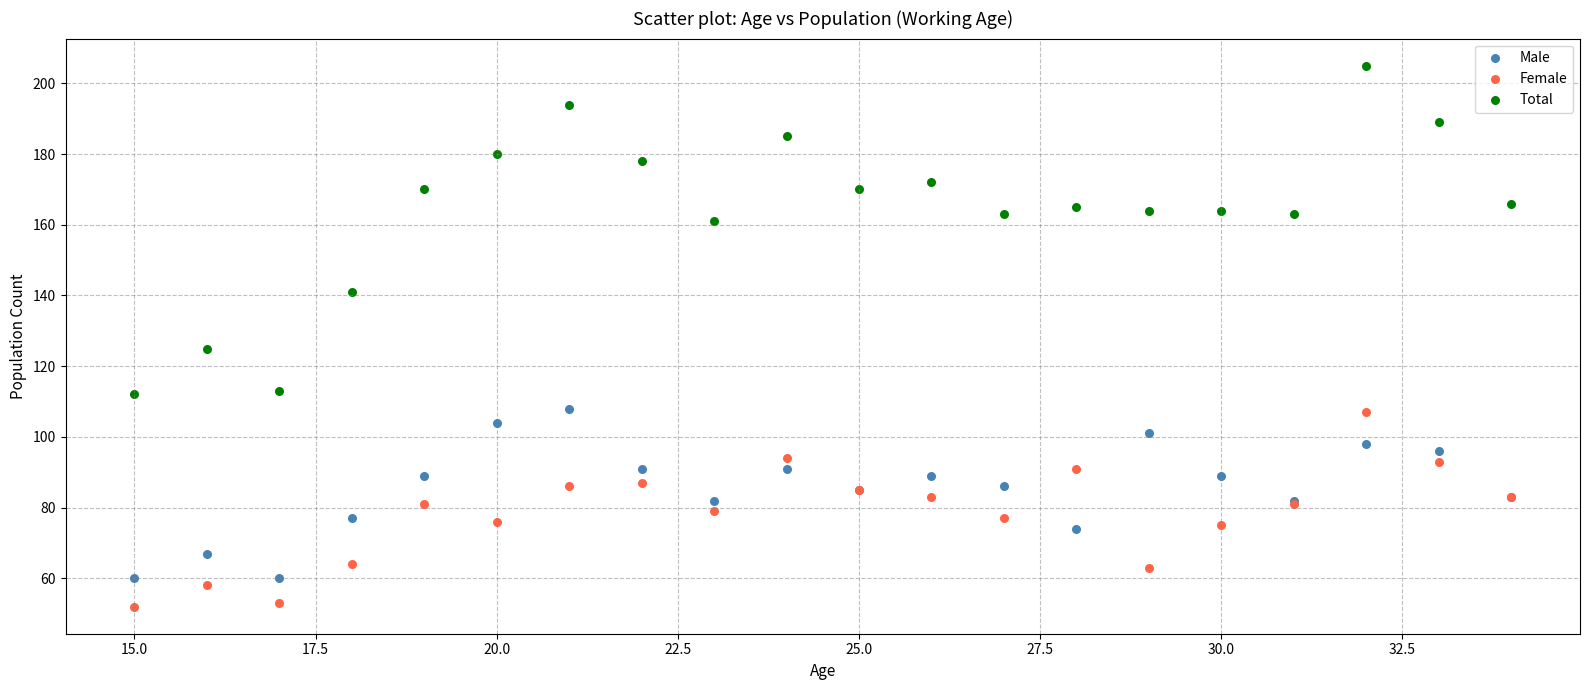

Which series reaches the maximum Y coordinate?

Total